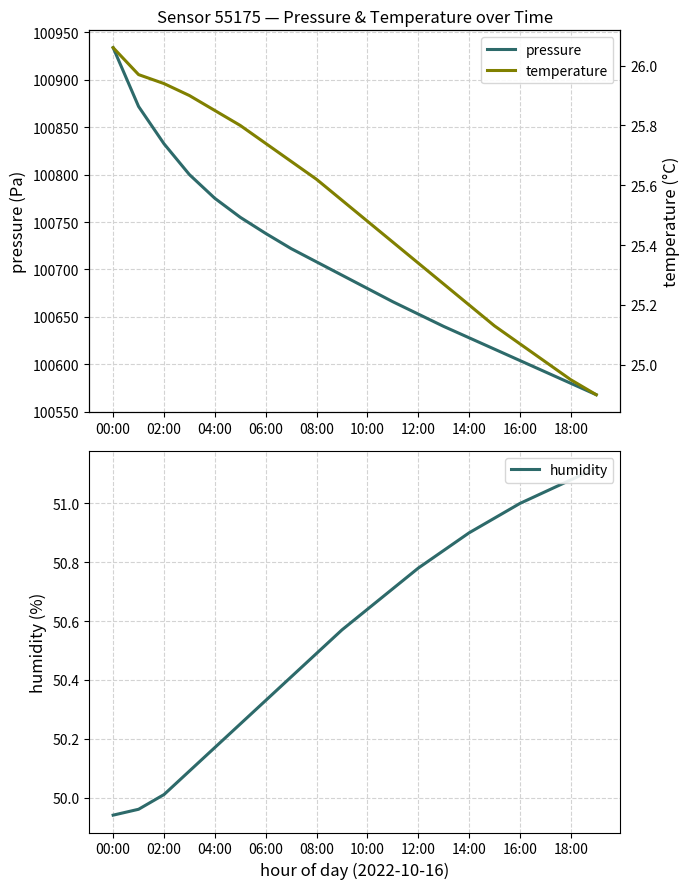

What is the lowest value of the pressure series?

100568.0